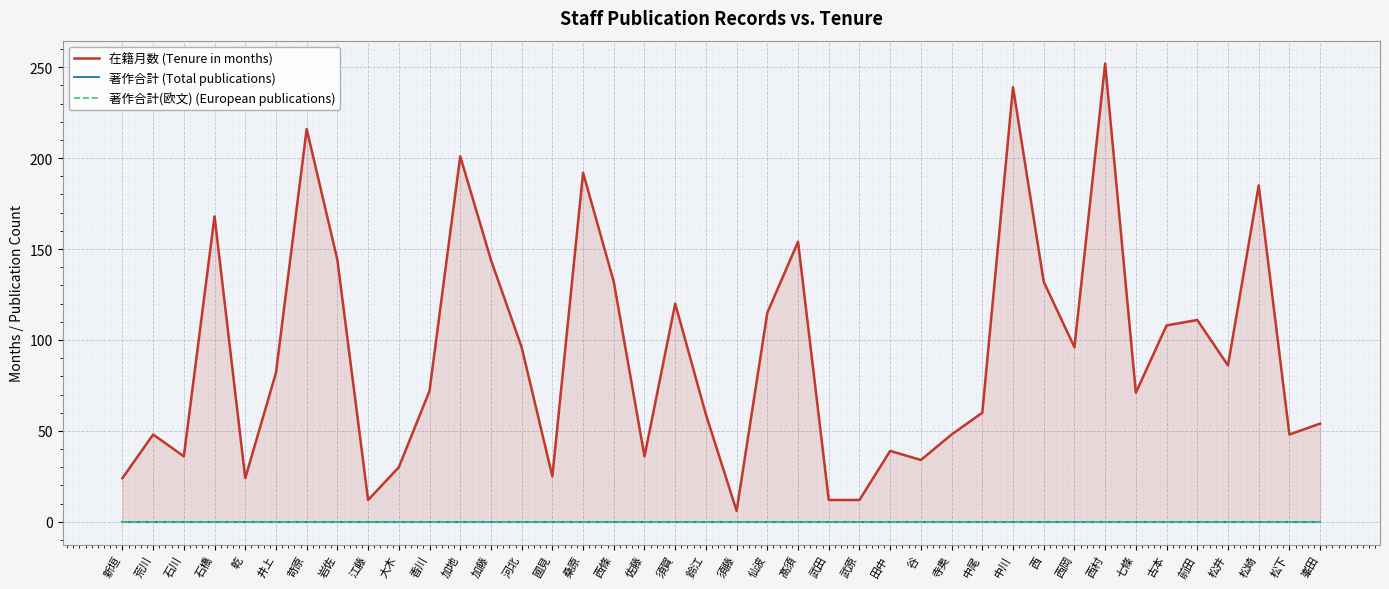

Count the number of categories in the chart.

40